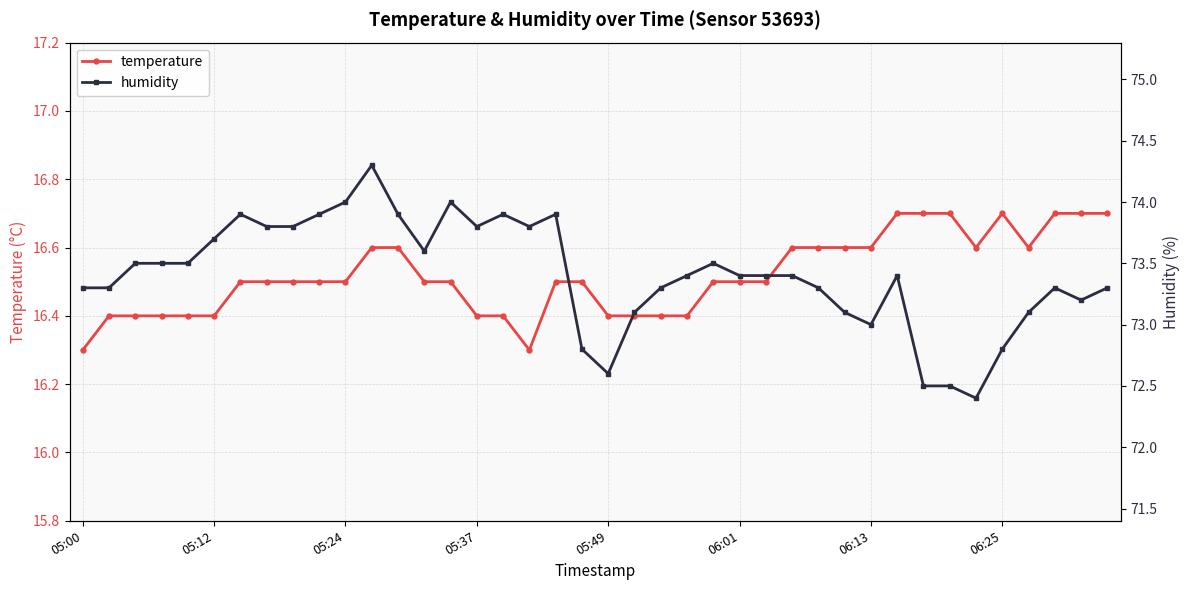

What is the lowest value of the temperature series?

16.3